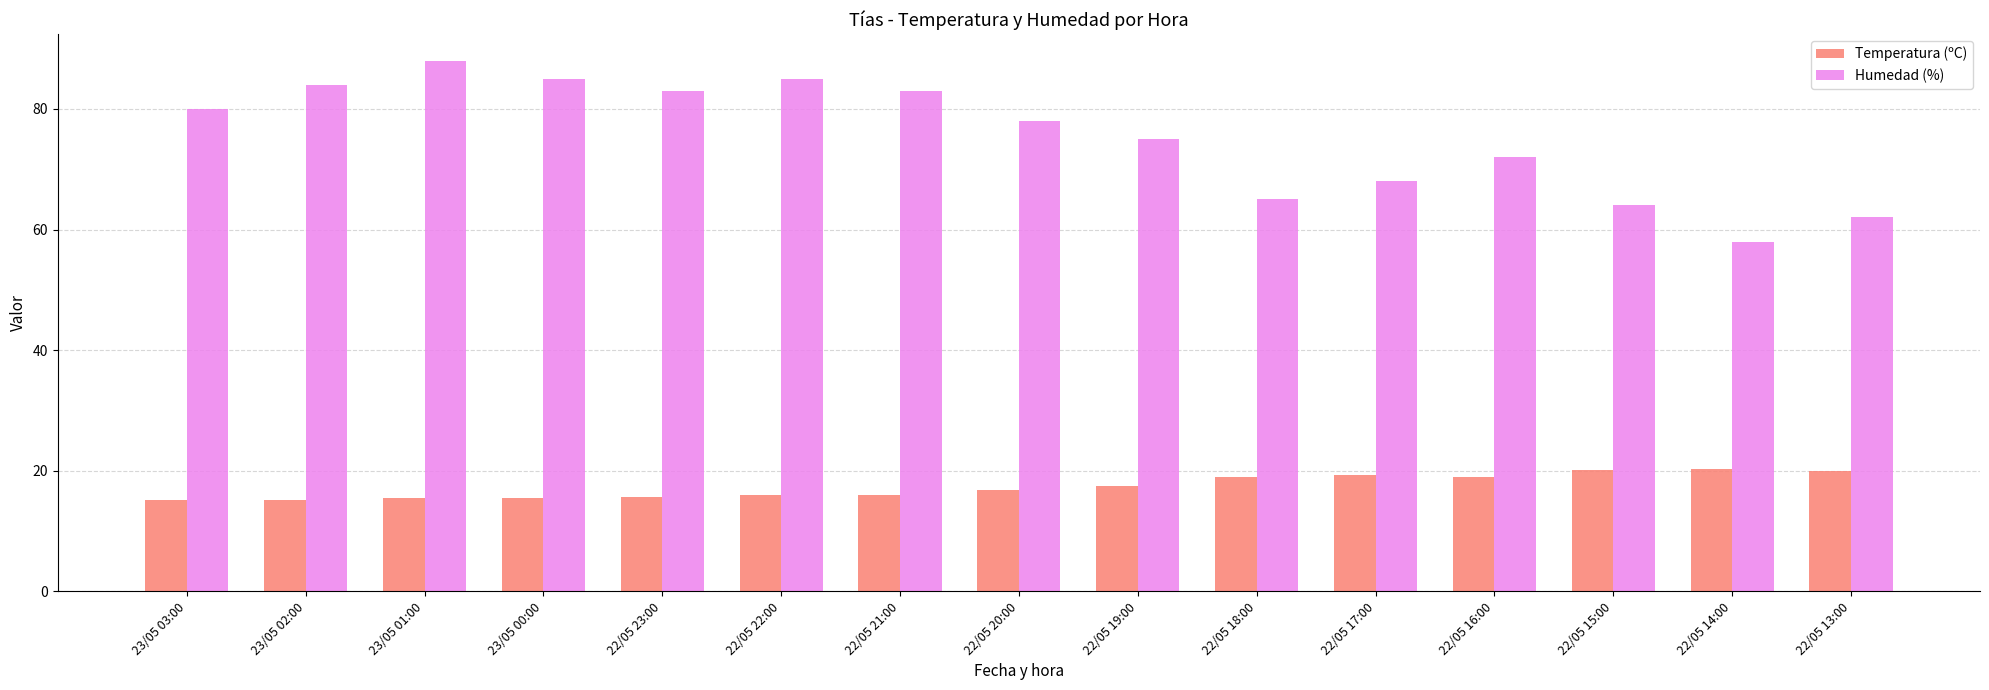

What is the sum of the Temperatura (ºC) values at 23/05 00:00 and 22/05 18:00?

34.3